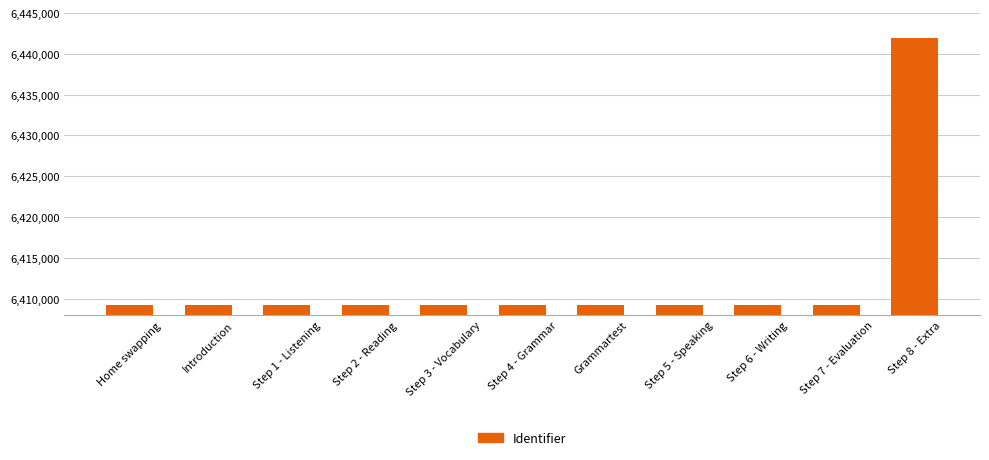

What is the ratio of the value at Step 4 - Grammar to the value at Introduction?

1.0